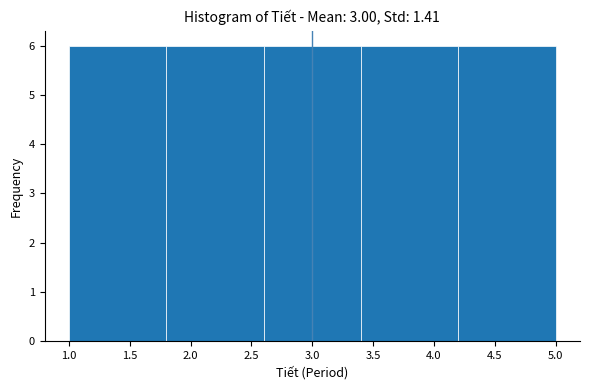

Reading left to right, list every bar in this chart as the range it spans on the x-axis followed by its height. The values are not printed on the chart, so give them approximately, as read against the axis.

1.0 to 1.8: 6
1.8 to 2.6: 6
2.6 to 3.4: 6
3.4 to 4.2: 6
4.2 to 5.0: 6